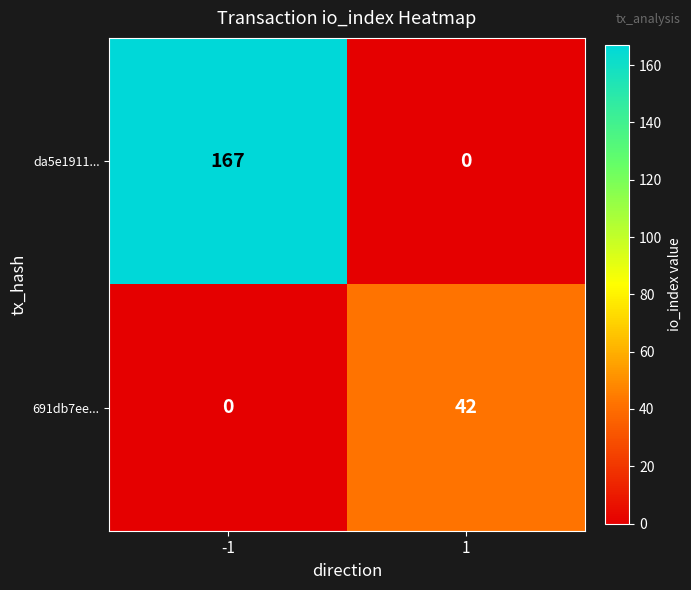

Which label corresponds to the largest value in the chart?

-1